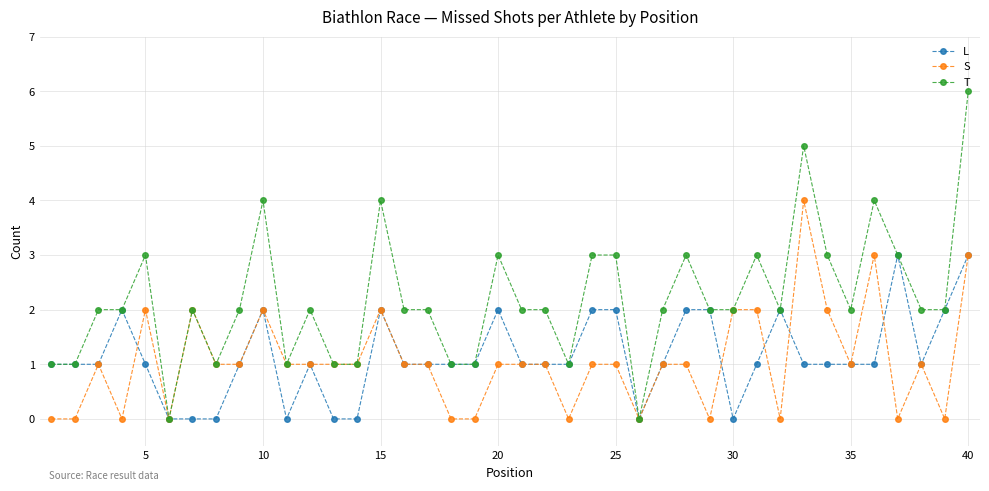

Reading right to left, transcribe all the data shown in this chart.

L: 3	2	1	3	1	1	1	1	2	1	0	2	2	1	0	2	2	1	1	1	2	1	1	1	1	2	0	0	1	0	2	1	0	0	0	1	2	1	1	1
S: 3	0	1	0	3	1	2	4	0	2	2	0	1	1	0	1	1	0	1	1	1	0	0	1	1	2	1	1	1	1	2	1	1	2	0	2	0	1	0	0
T: 6	2	2	3	4	2	3	5	2	3	2	2	3	2	0	3	3	1	2	2	3	1	1	2	2	4	1	1	2	1	4	2	1	2	0	3	2	2	1	1